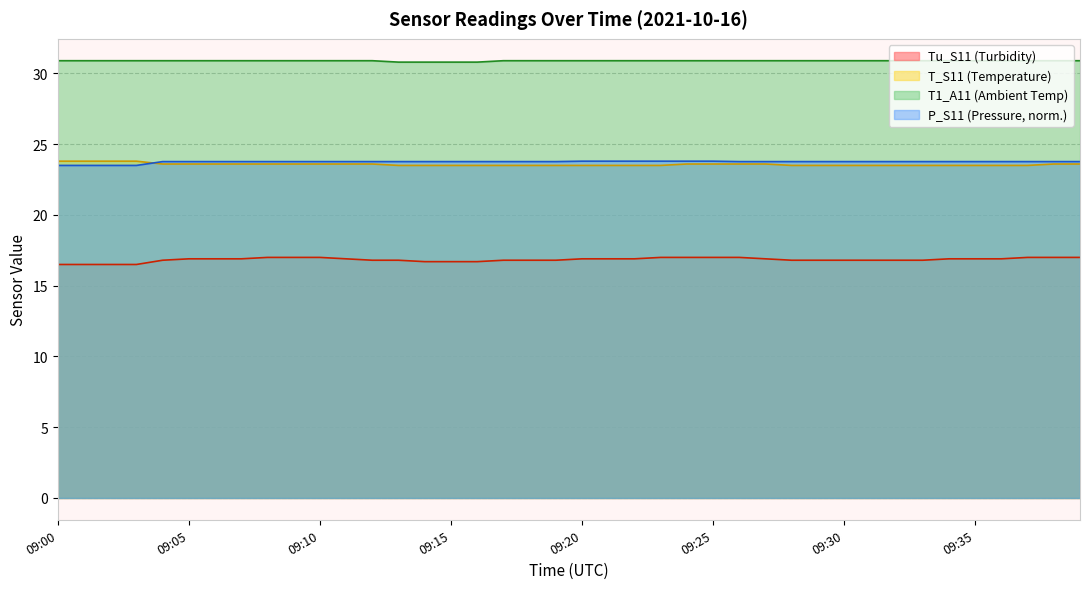

Which category has the lowest value across all series?

09:00